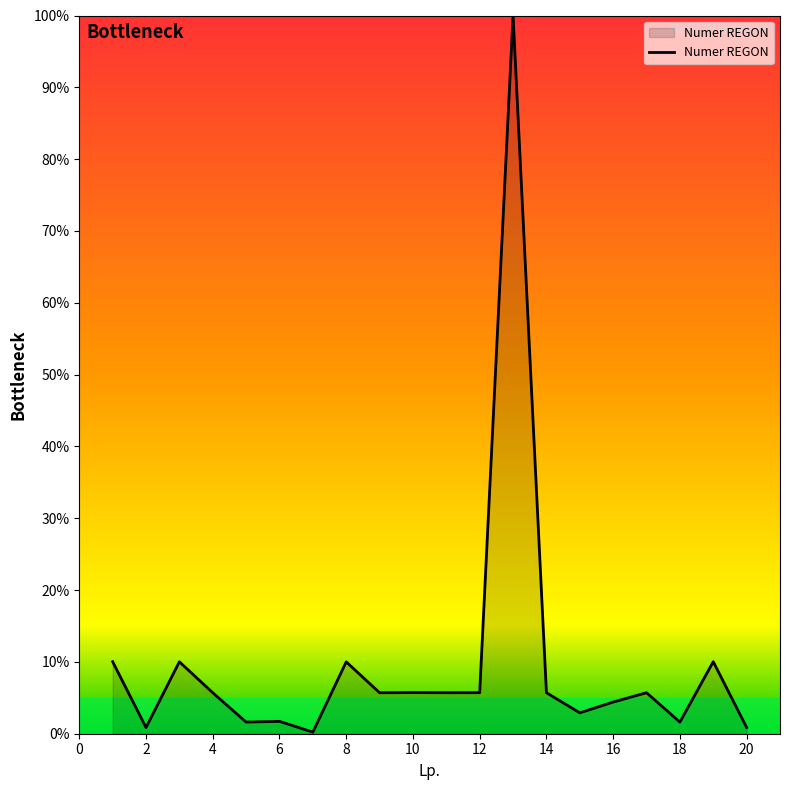

What is the maximum value shown in the chart?

100.0